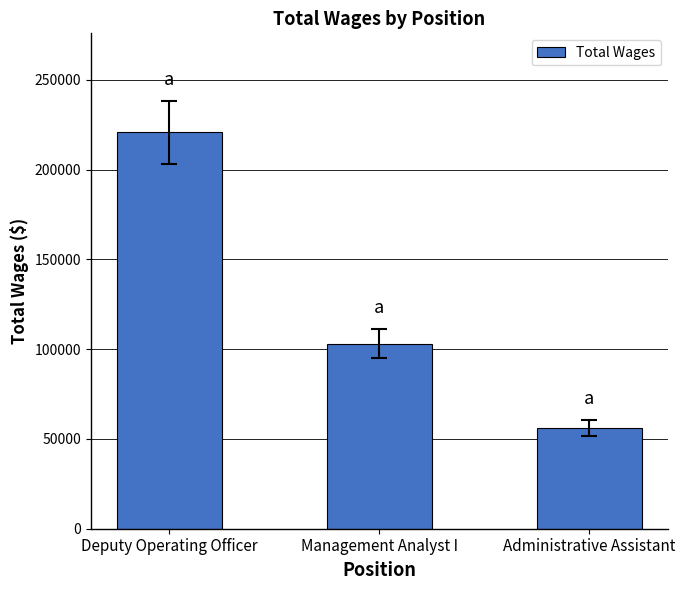

Read the value at Administrative Assistant, to the nearest 50.

56050